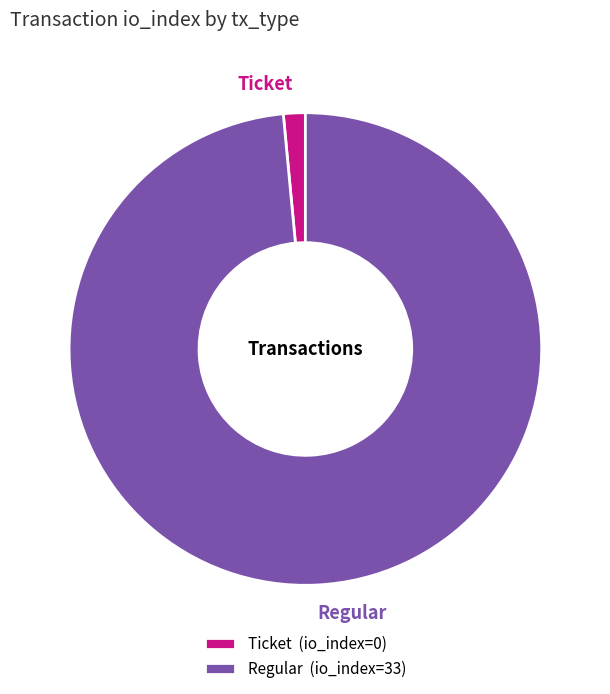

How many segments does this pie chart have?

2